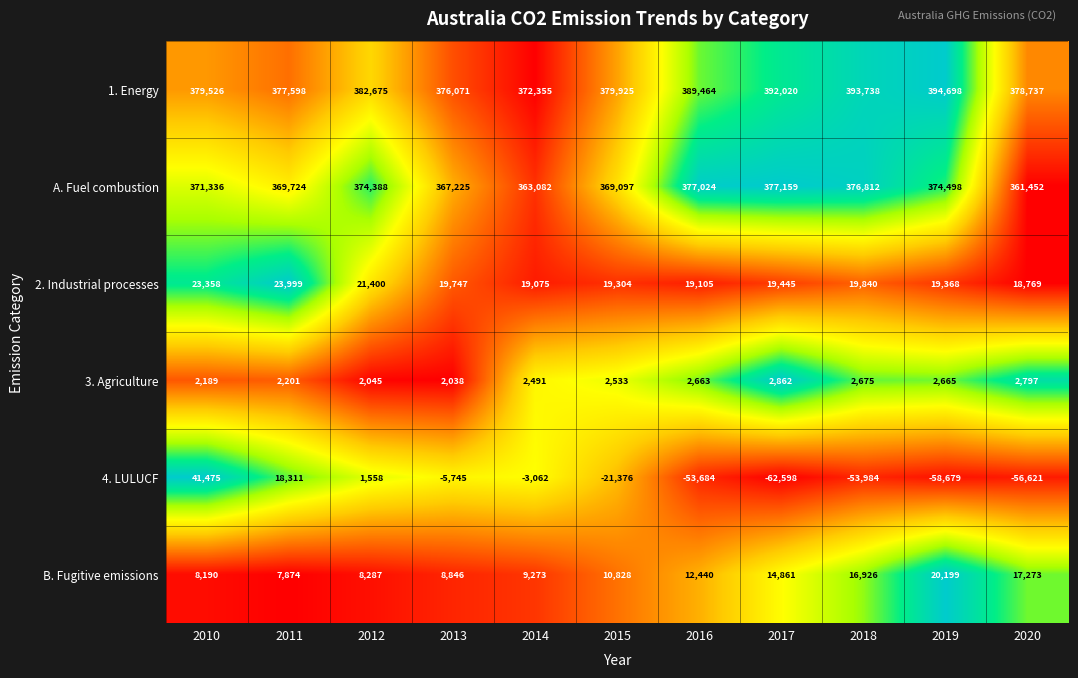

What is the sum of the 4. LULUCF values at 2020 and 2012?

-55063